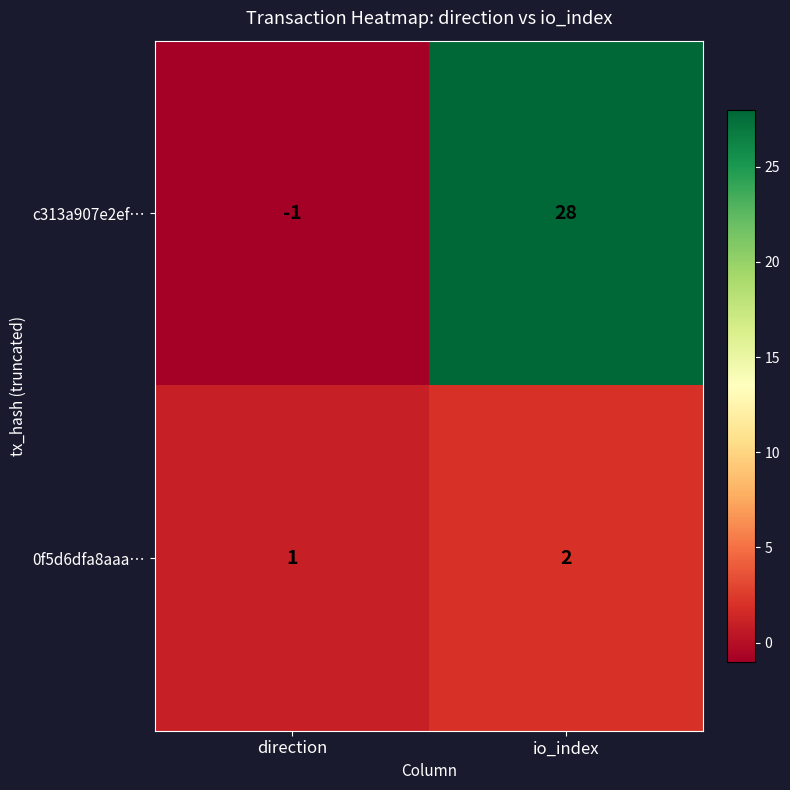

At which category is the sum across all series the highest?

io_index